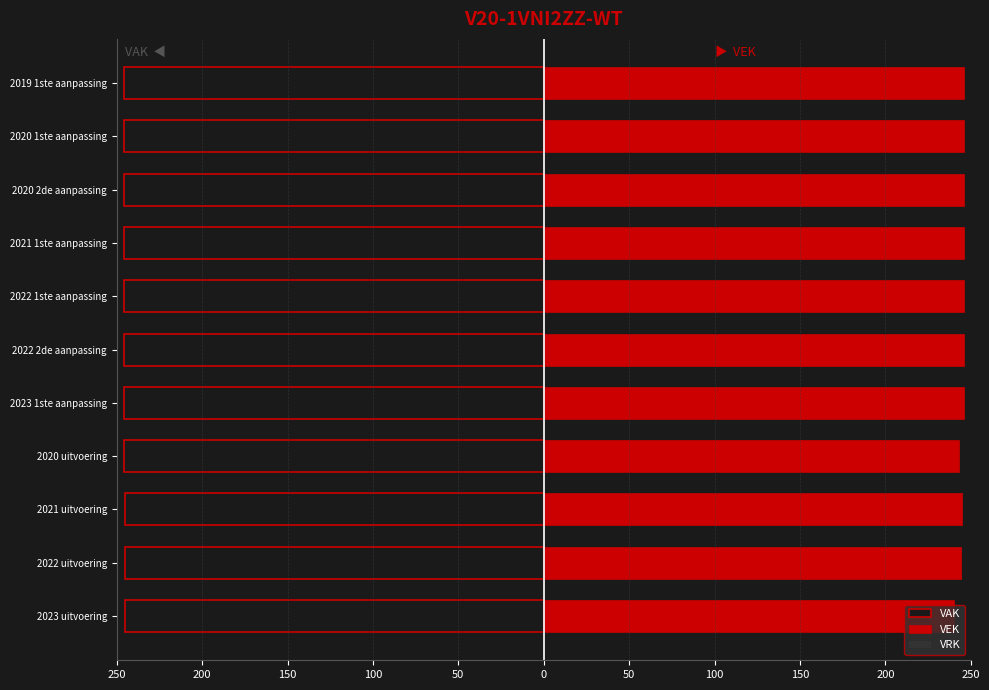

Rank the series at 200 from lowest to highest value.

VAK, VRK, VEK